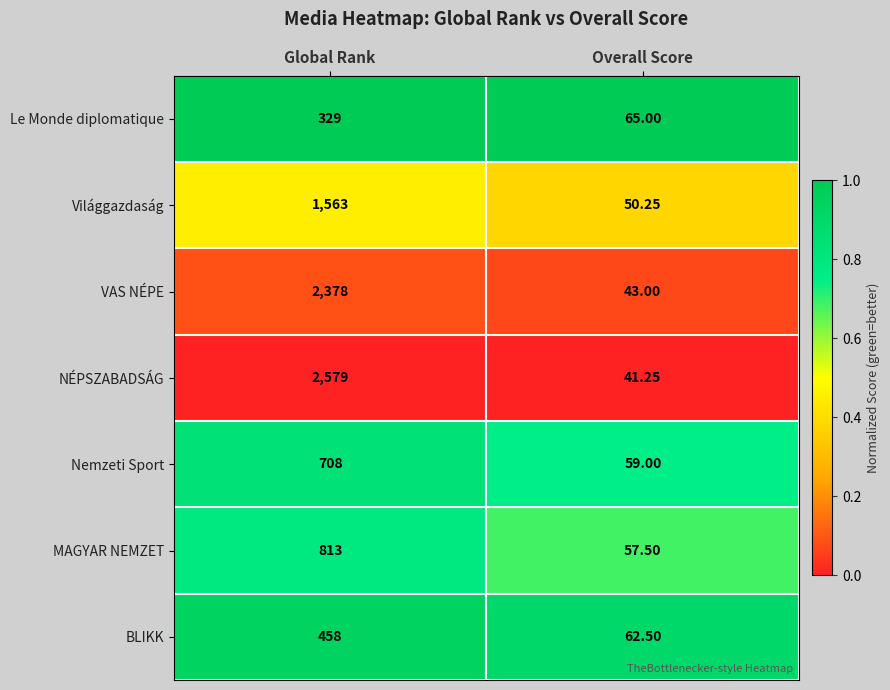

Which series has the largest range (max minus min)?

NÉPSZABADSÁG